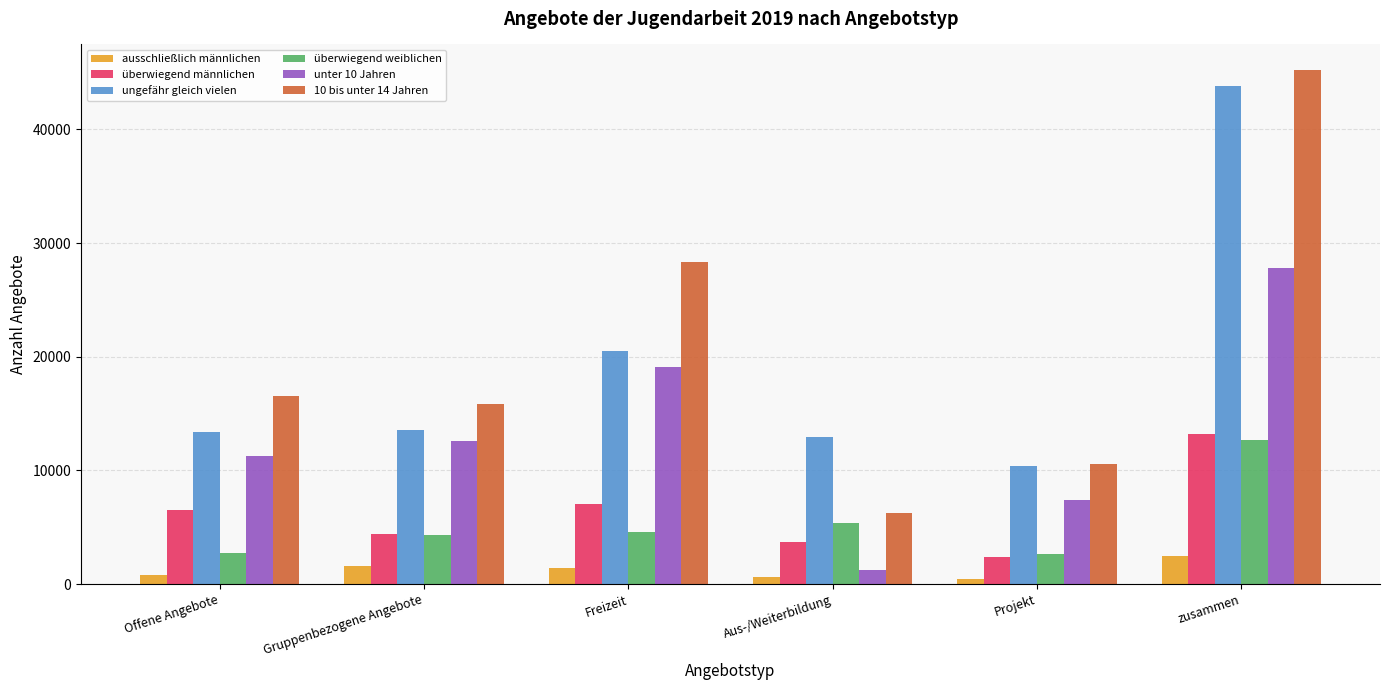

What is the difference between the second highest and minimum values in the überwiegend männlichen series?

4630